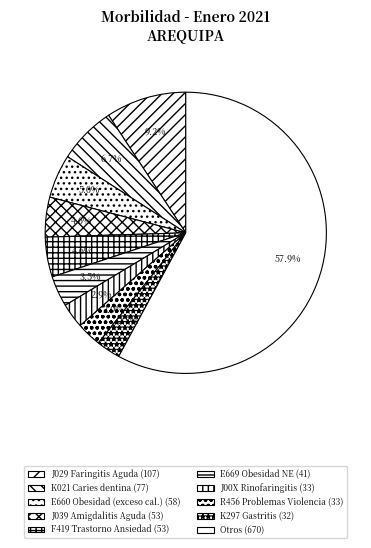

Count the number of slices in the pie.

10